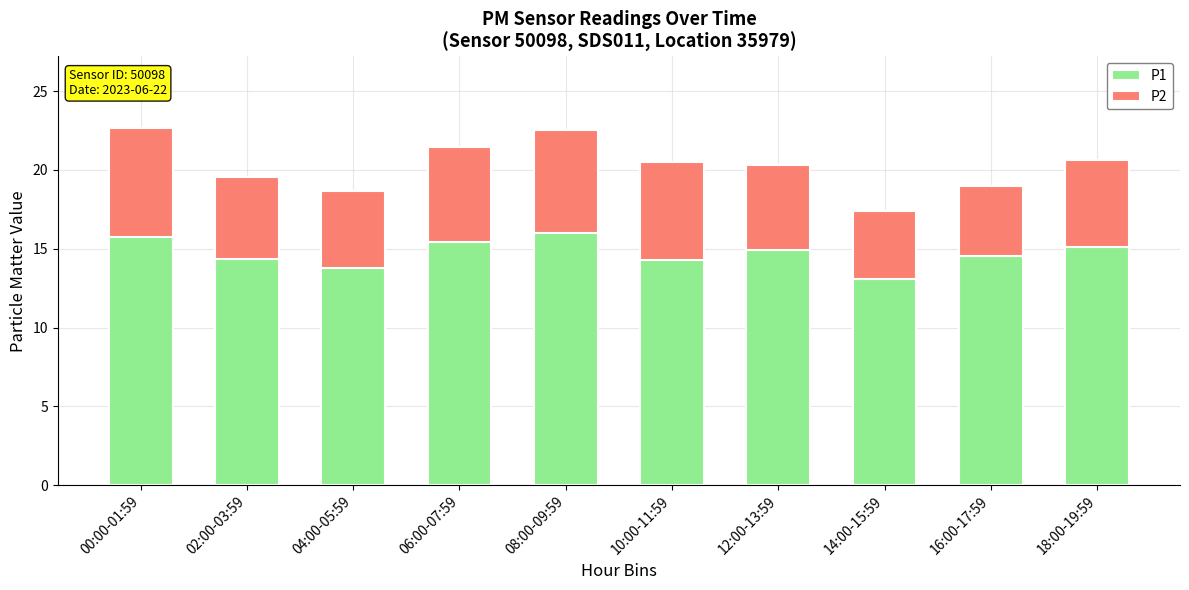

Which category has the lowest value in the P1 series?

14:00-15:59